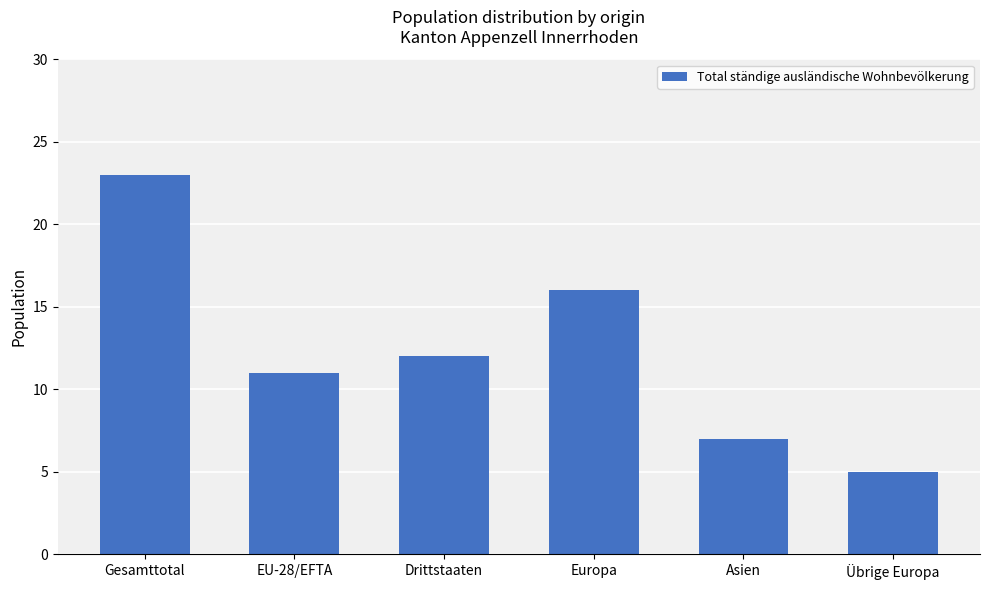

What is the label of the 4th bar from the left?

Europa